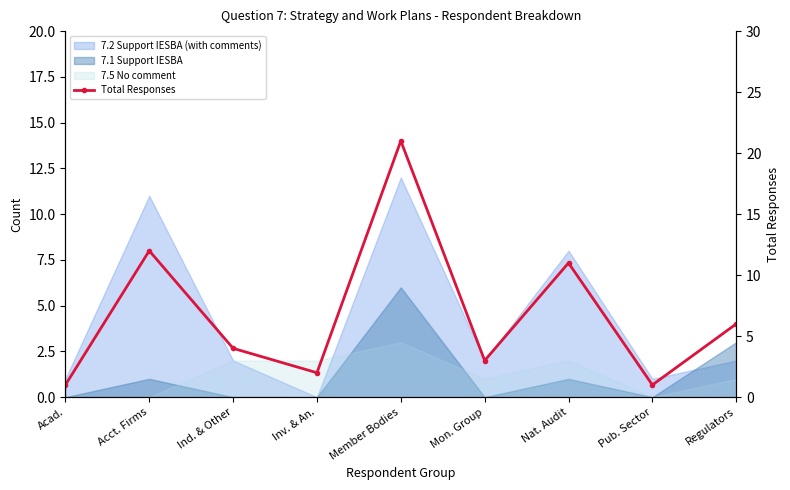

What is the label of the 9th point from the right?

Acad.